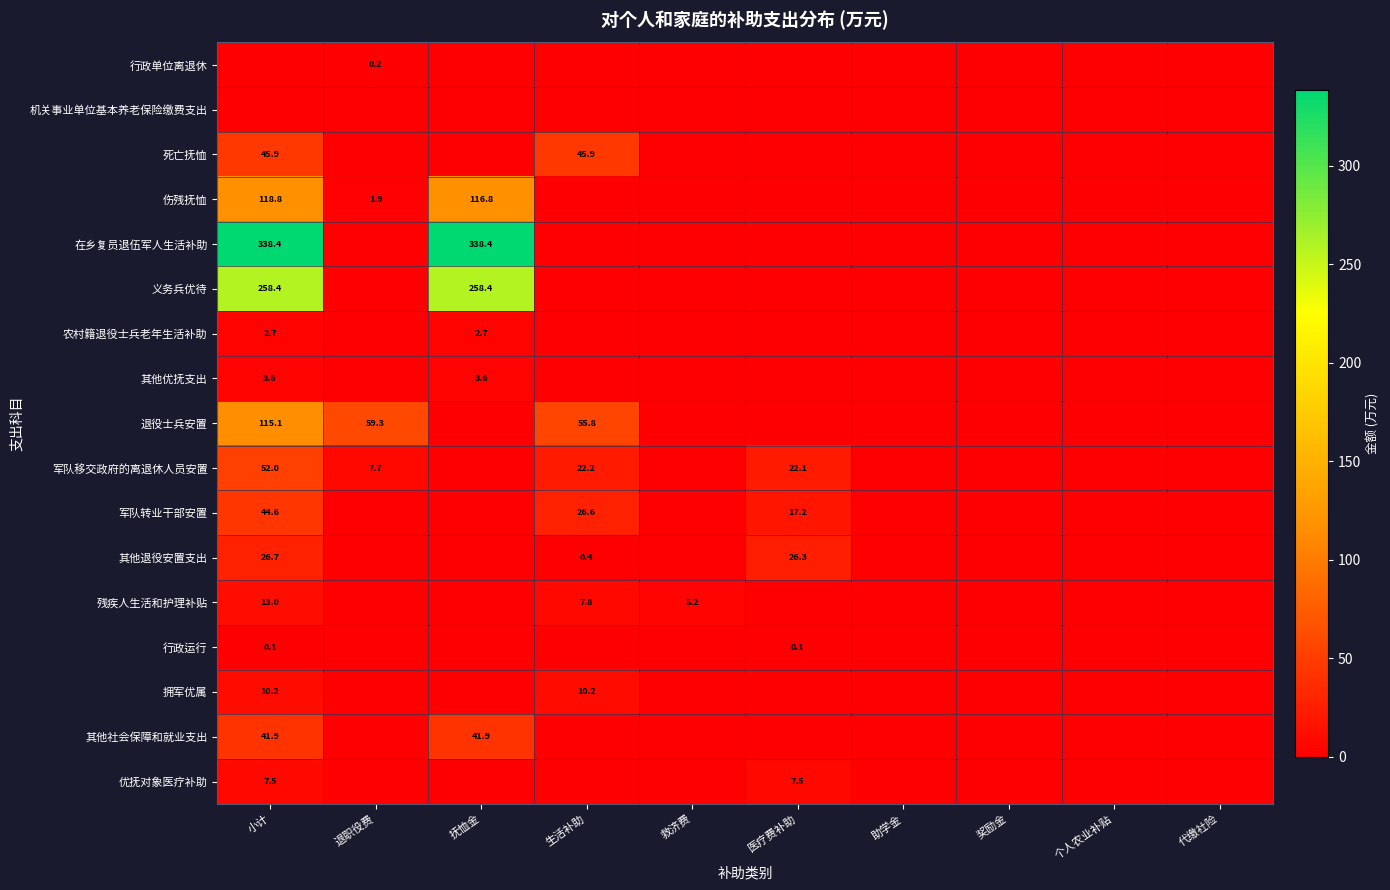

How many data points in 优抚对象医疗补助 are above 0?

2